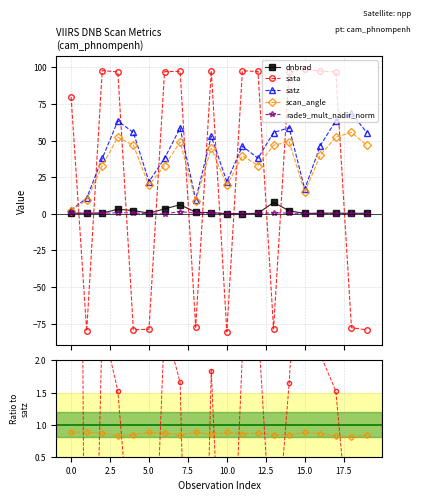

What is the difference between the maximum and second lowest values in the rade9_mult_nadir_norm series?

0.2